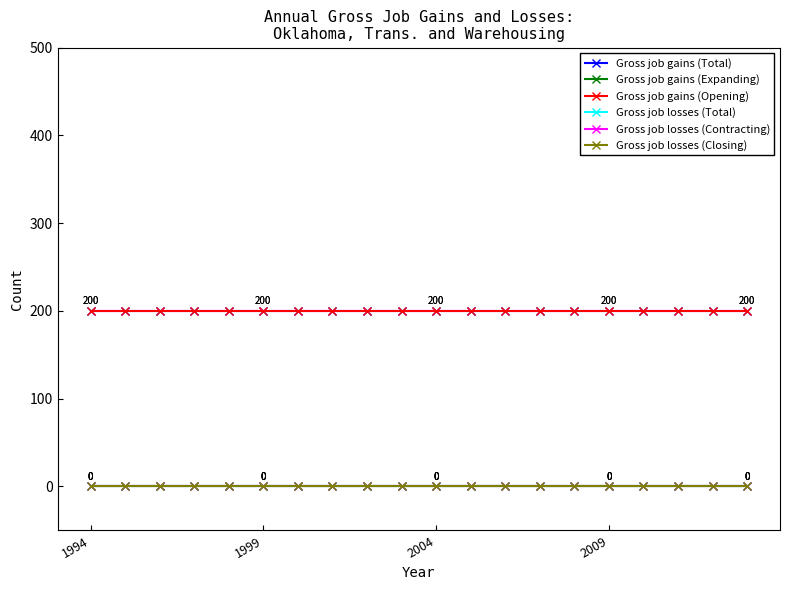

At which category is the sum across all series the highest?

1994